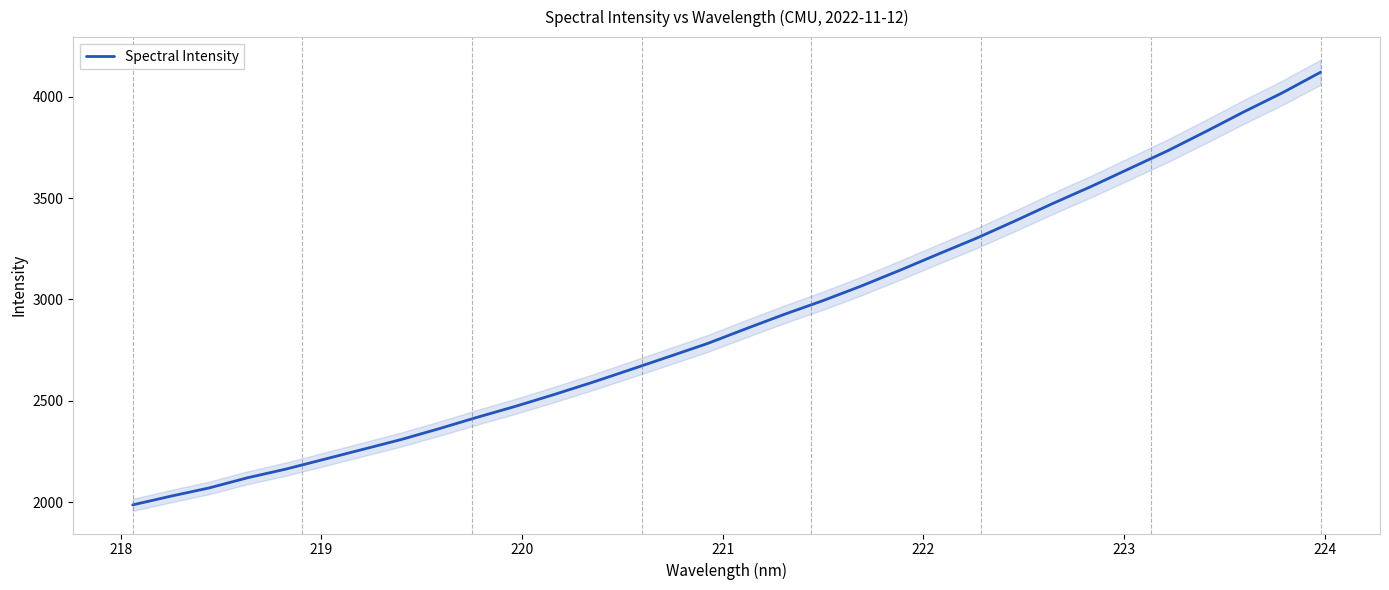

What is the difference between the maximum and second lowest values?

2089.3